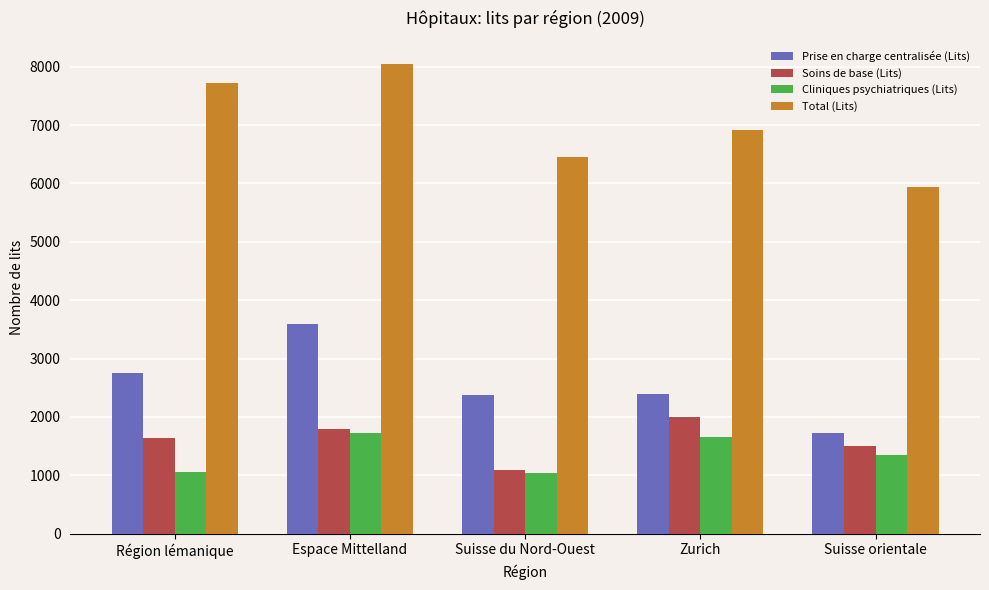

What position from the left is Suisse du Nord-Ouest?

3